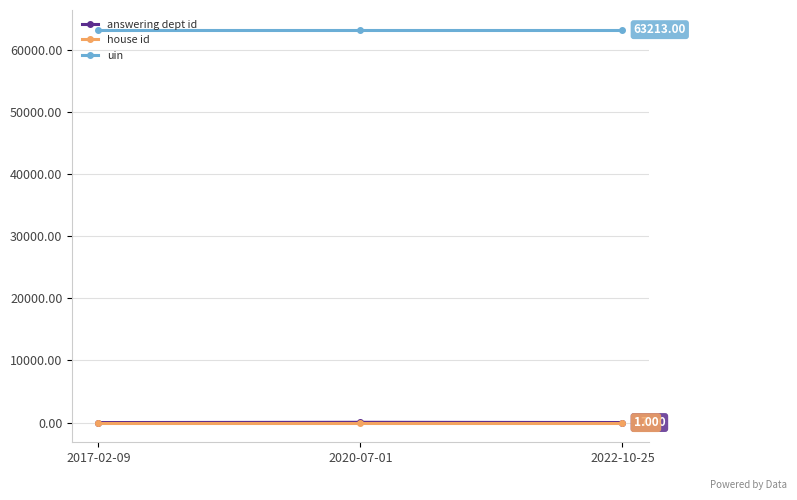

What is the sum of the answering dept id values at 2020-07-01 and 2022-10-25?

70